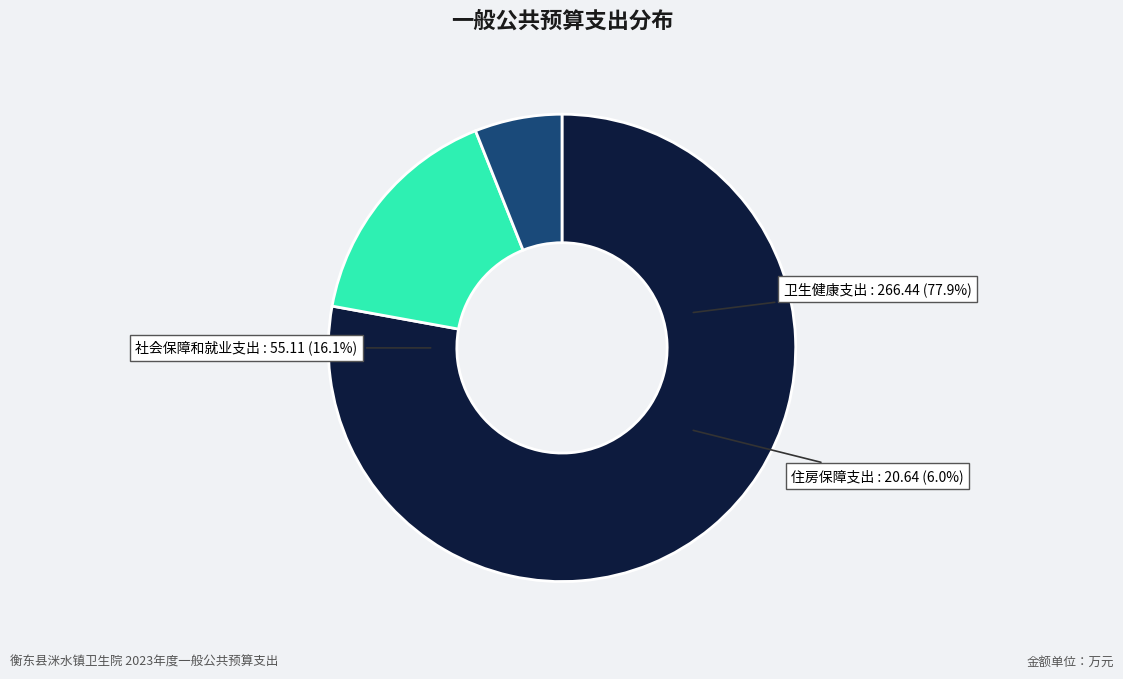

Which slice is the largest?

卫生健康支出